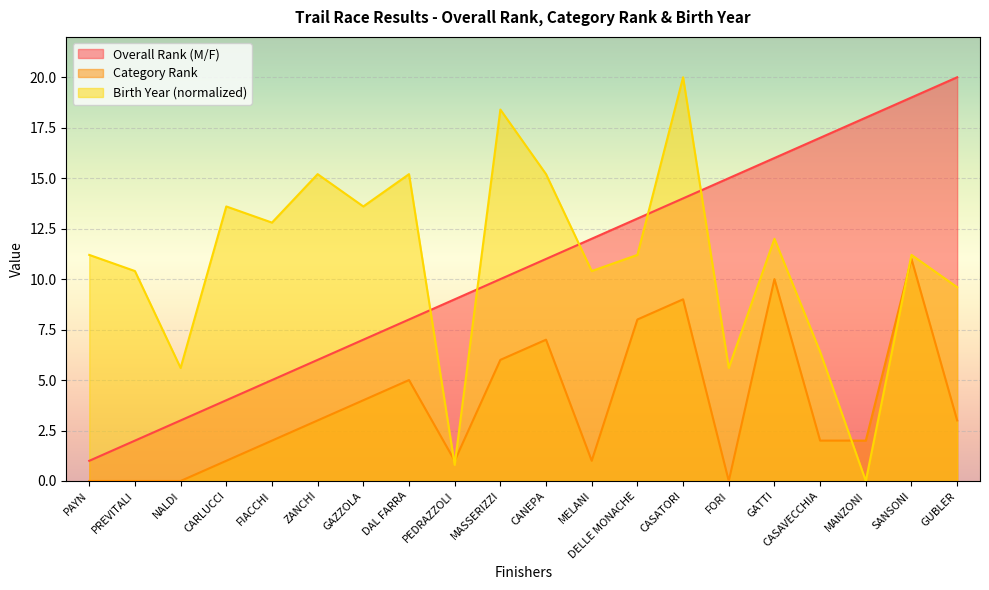

What are all the series names shown in the legend?

Overall Rank (M/F), Category Rank, Birth Year (normalized)